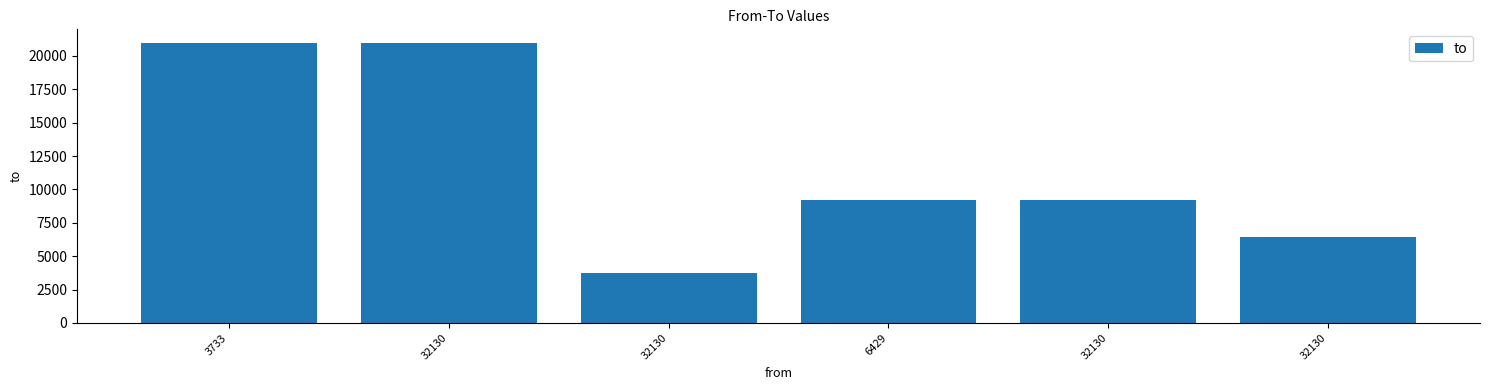

Reading left to right, transcribe all the data shown in this chart.

3733=20947	32130=20947	32130=3733	6429=9214	32130=9214	32130=6429